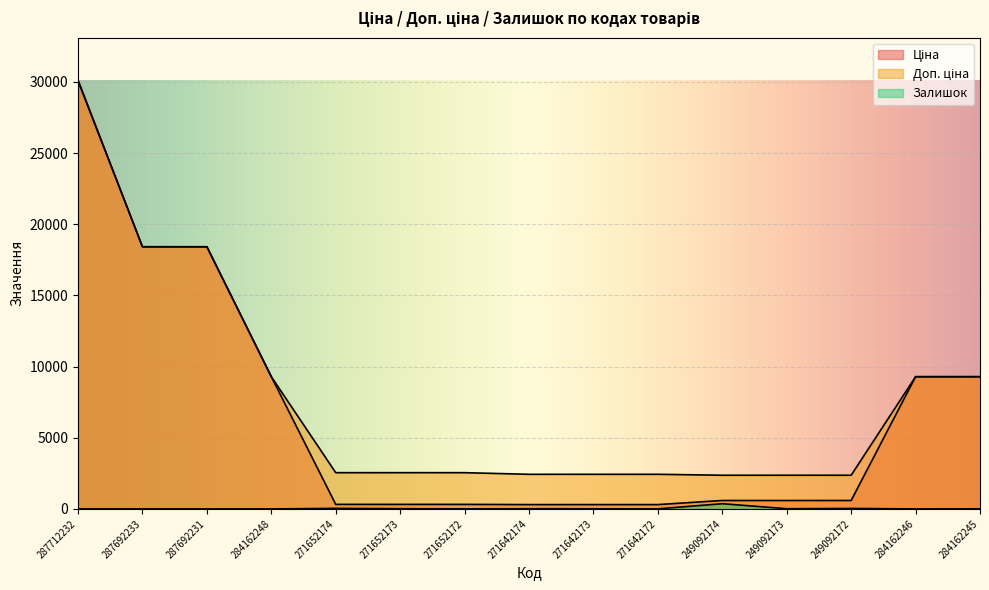

Reading right to left, extract all data points from this chart.

Ціна: 9290.5	9290.5	591.6	591.6	591.6	304.1	304.1	304.1	318.3	318.3	318.3	9290.5	18420.9	18420.9	30102.8
Доп. ціна: 9290.5	9290.5	2366.5	2366.5	2366.5	2432.8	2432.8	2432.8	2546.4	2546.4	2546.4	9290.5	18420.9	18420.9	30102.8
Залишок: 8.0	0.0	33.0	14.0	365.0	5.0	10.0	14.0	5.0	15.0	38.0	0.0	0.0	0.0	0.0